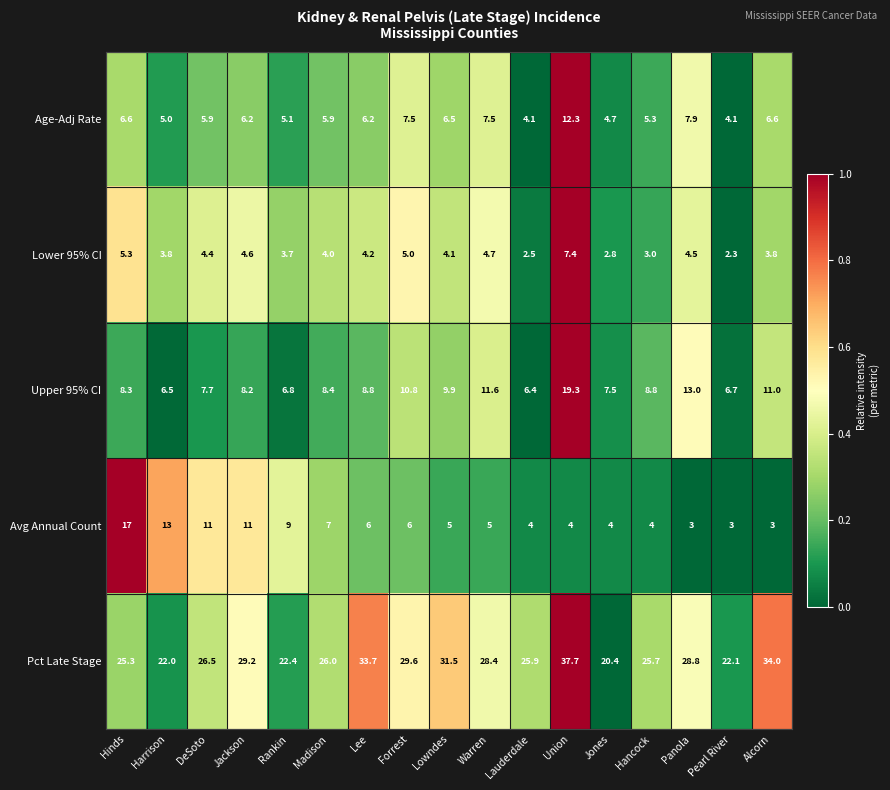

The Age-Adj Rate series shows 10.4 at Forrest. True or false?

False